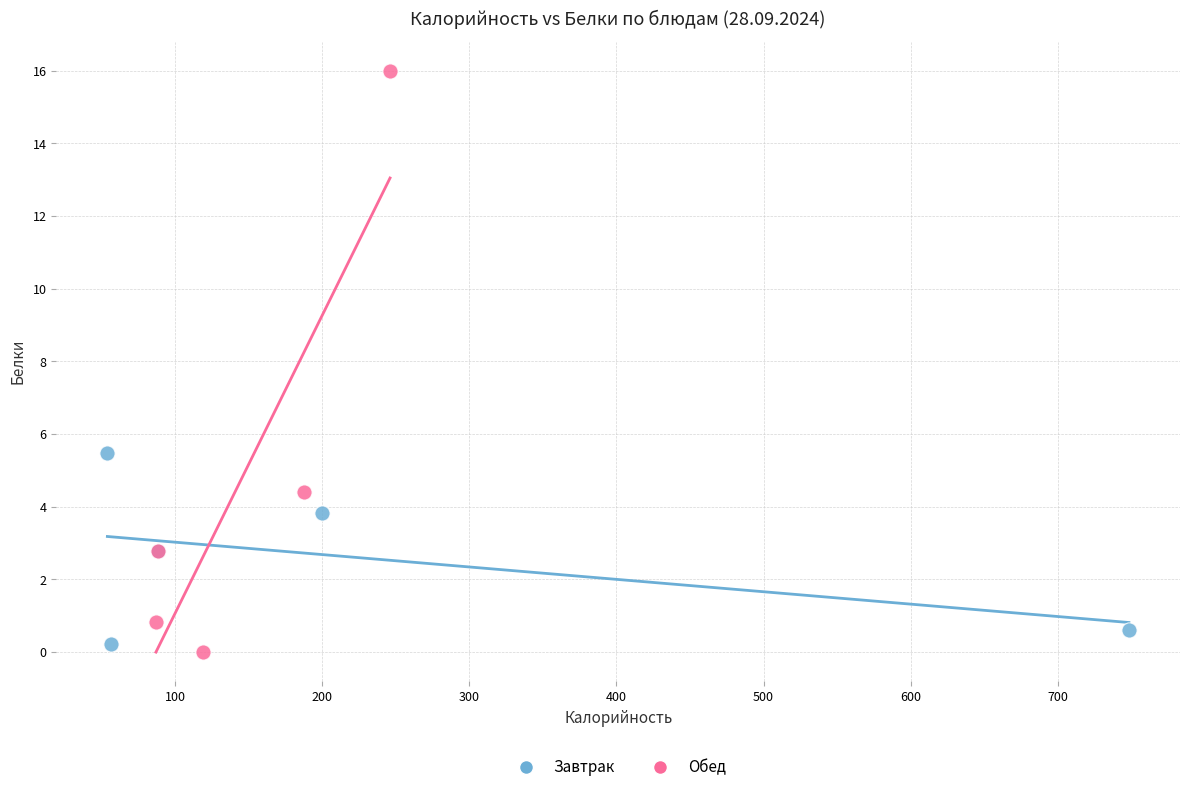

What are all the series names shown in the legend?

Завтрак, Обед